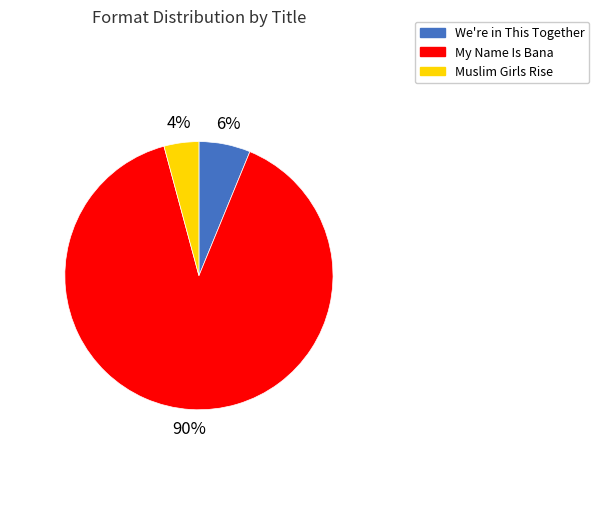

Count the number of slices in the pie.

3